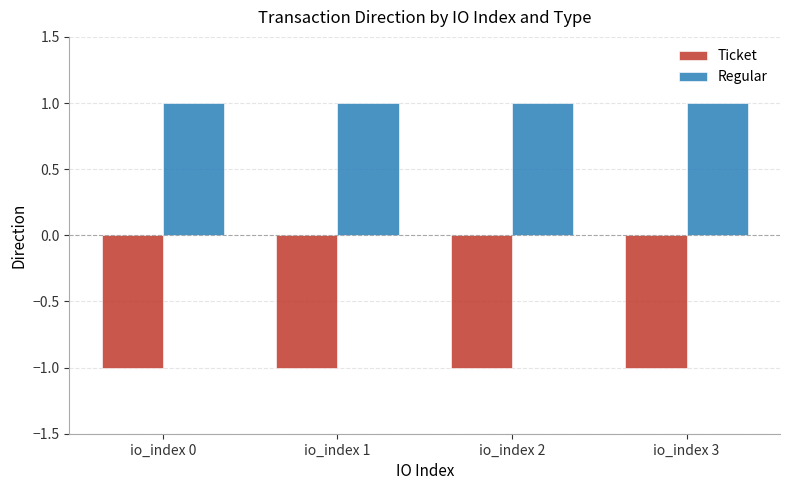

How many series are shown in this chart?

2